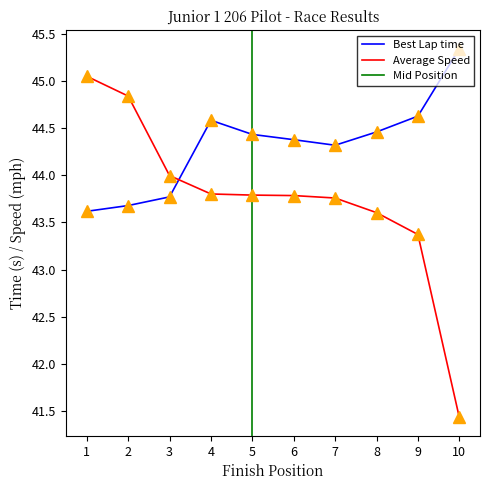

At which label does Best Lap time first exceed 44?

4